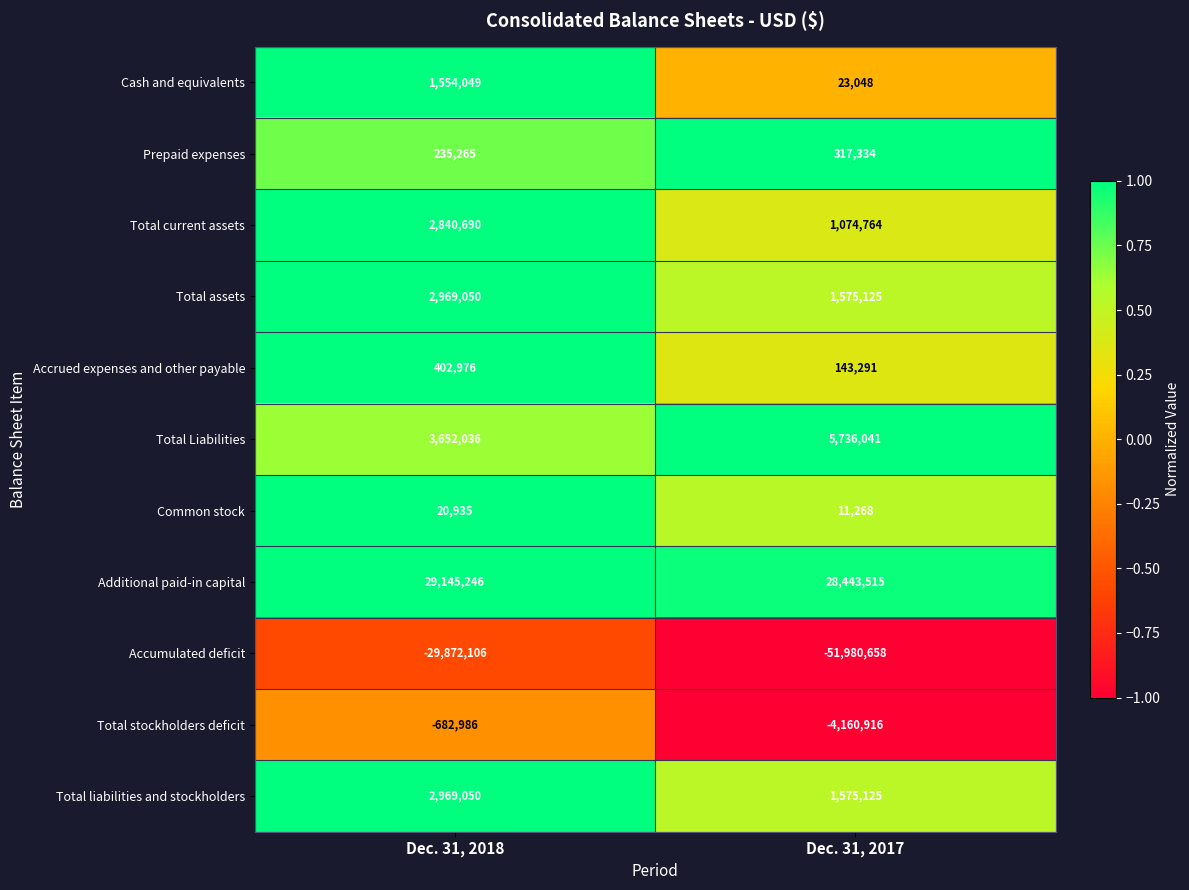

What is the spread (max minus min) of values at Dec. 31, 2018?

59017352